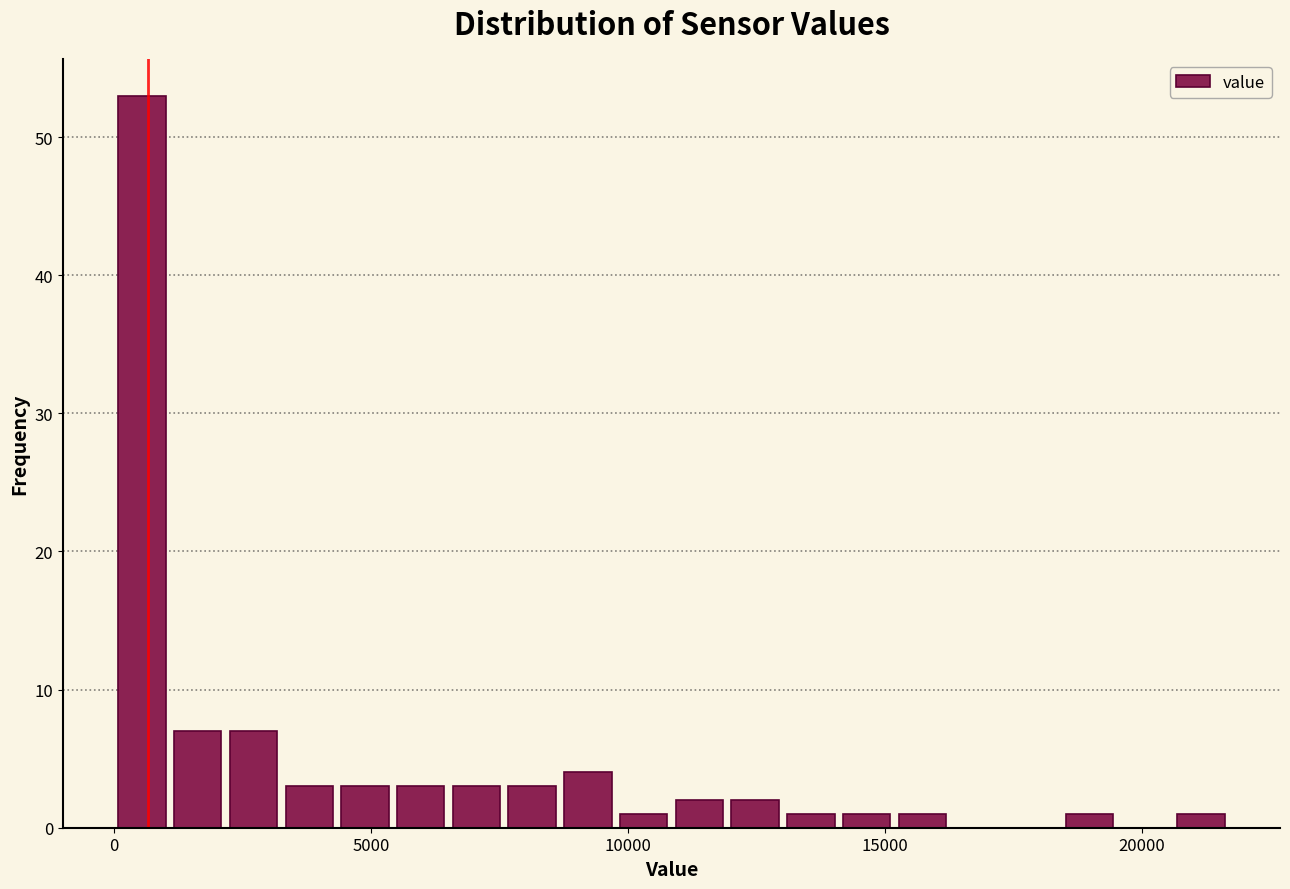

Around what value on the x-axis is the tallest bar? Give the approximate position of its centre, as read against the axis.

500